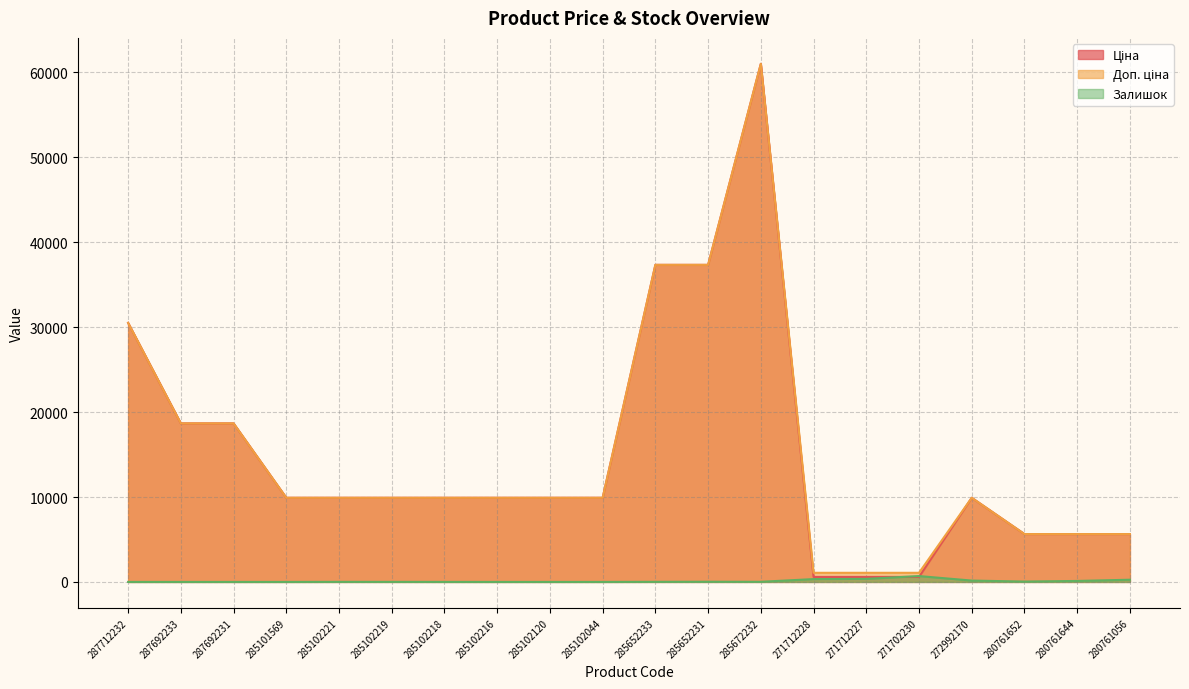

What is the greatest value displayed?

61024.7